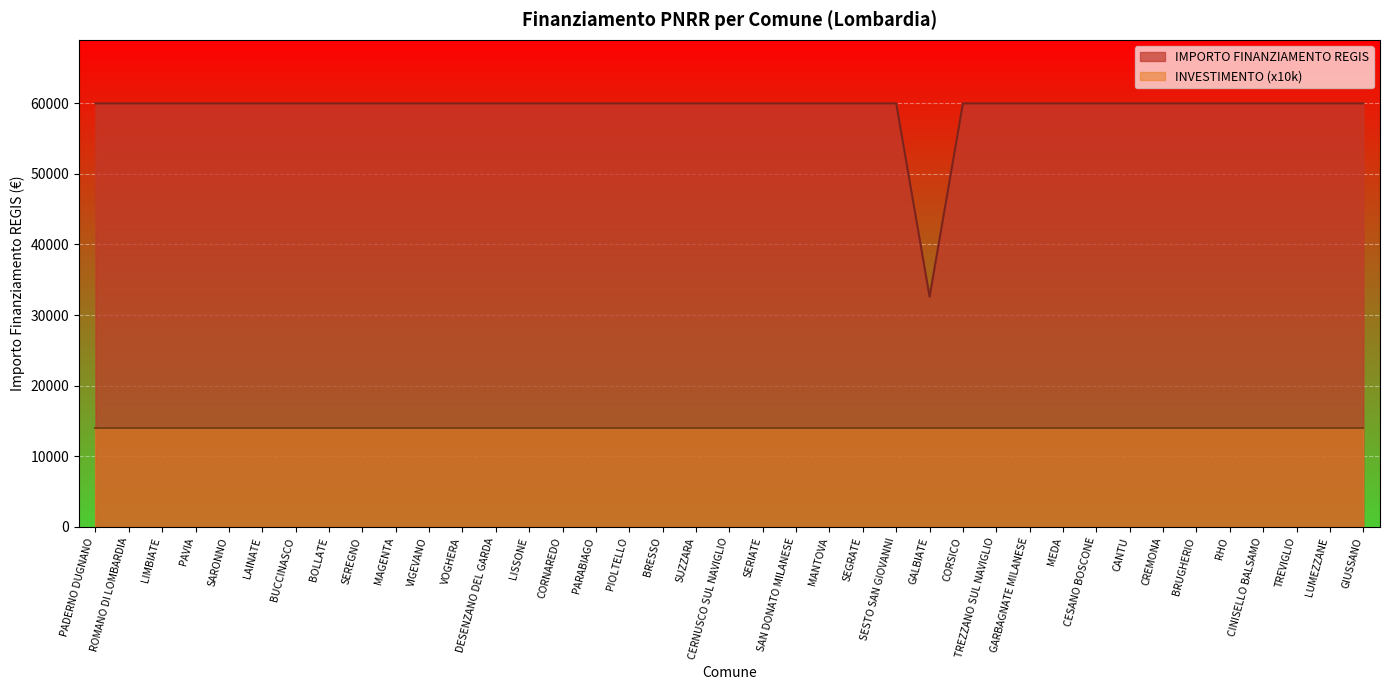

What is the label of the 23rd point from the right?

PIOLTELLO